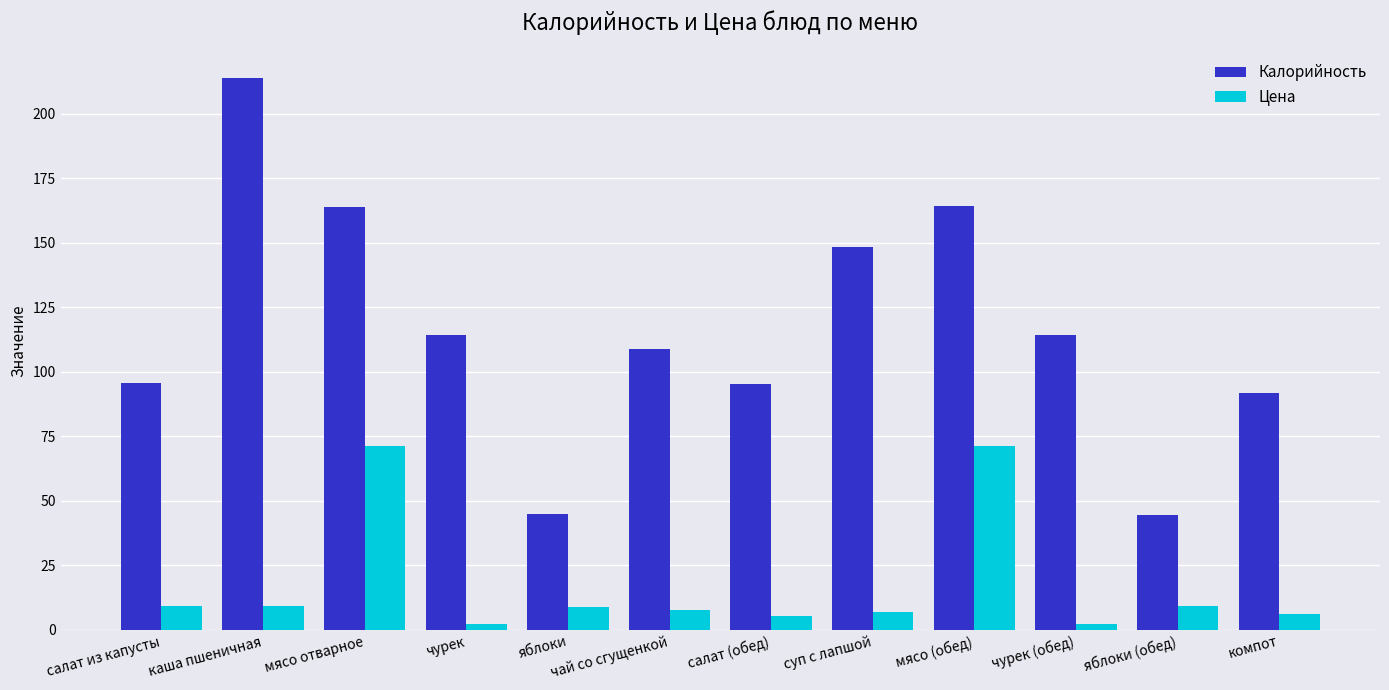

Which series has the largest range (max minus min)?

Калорийность